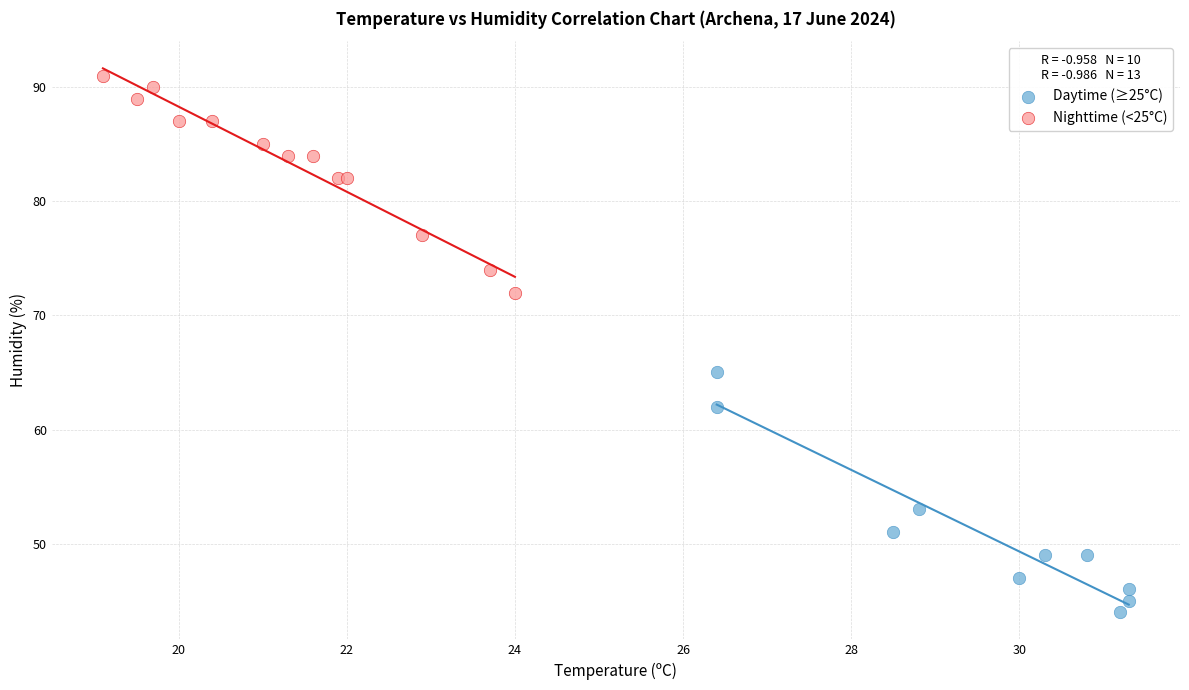

Which series contains the highest Y value?

Nighttime (<25°C)